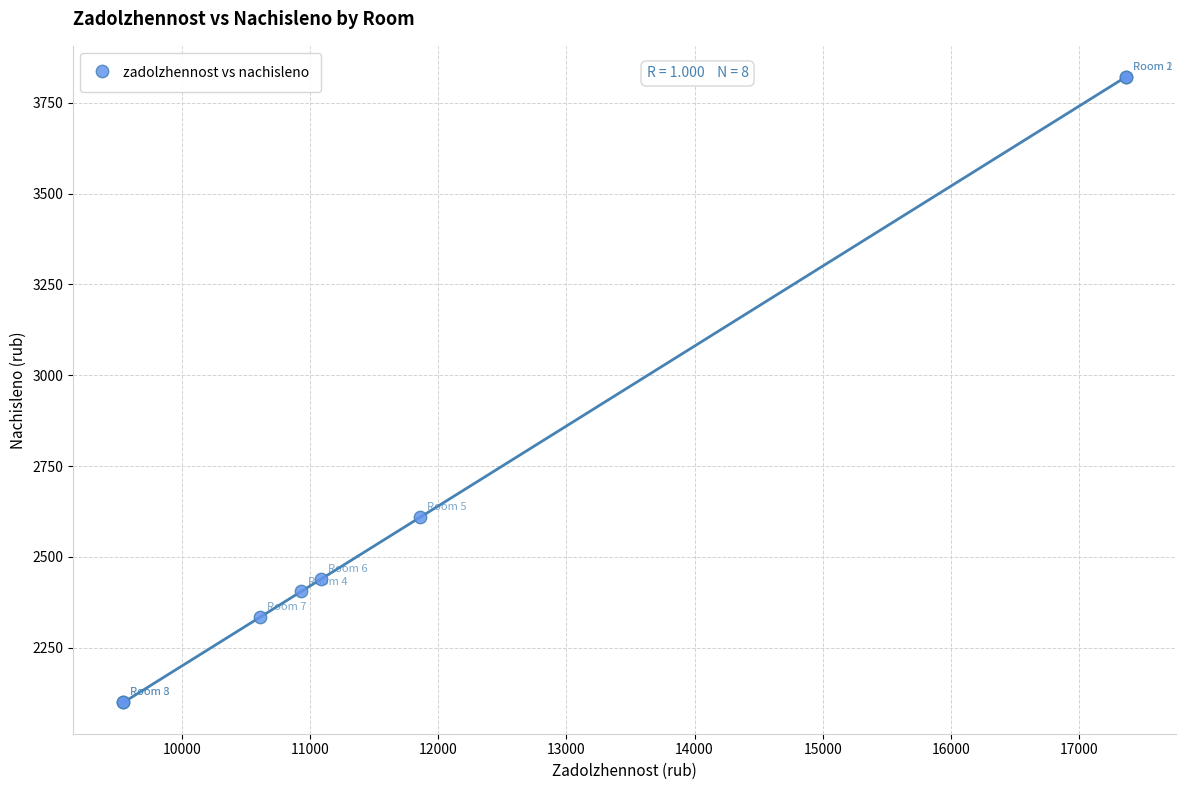

What Y value in the scatter plot is closest to 2960?

2609.3